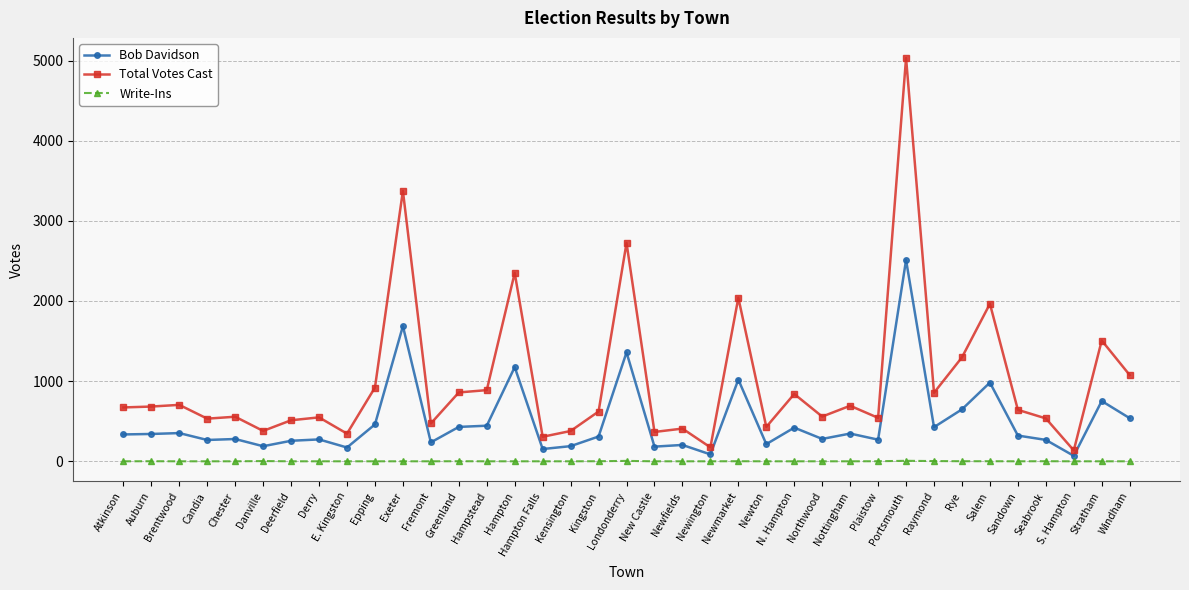

How many data points in Total Votes Cast are less than 642?

18